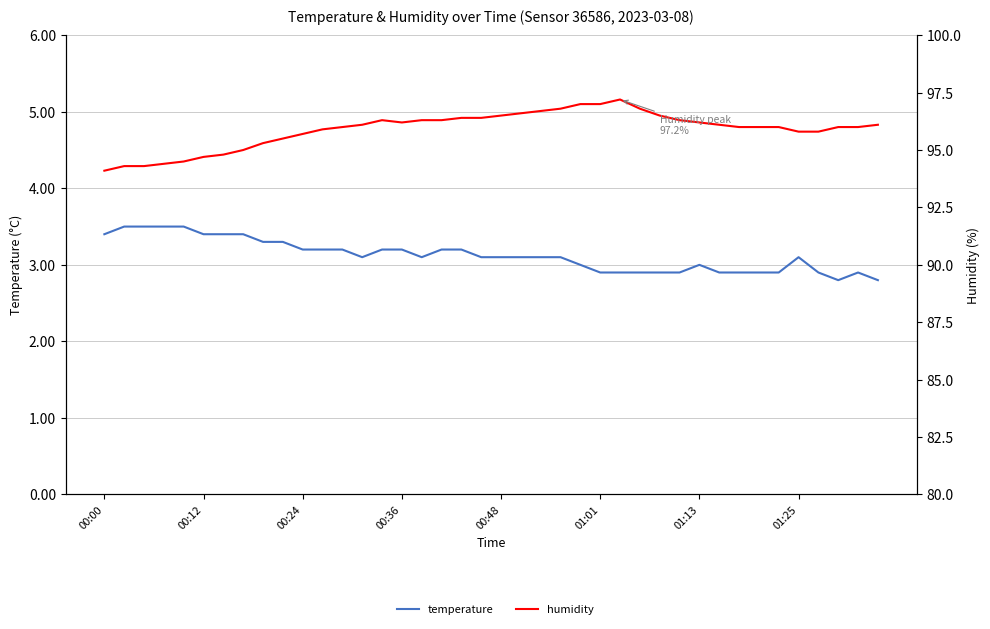

Is the value of humidity at 12 greater than the value of temperature at 12?

Yes